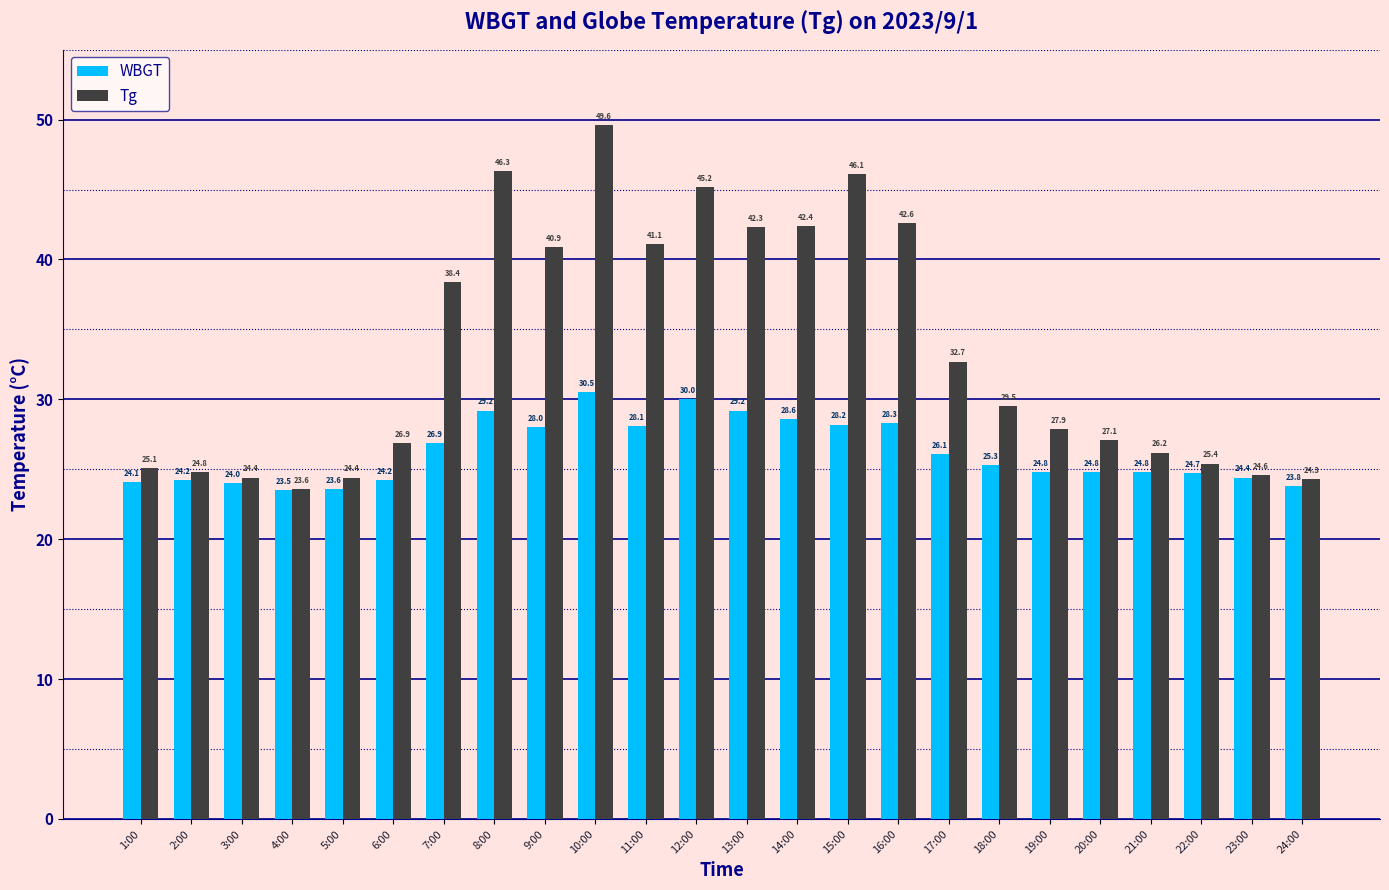

Is the value of WBGT at 24:00 greater than the value of Tg at 6:00?

No